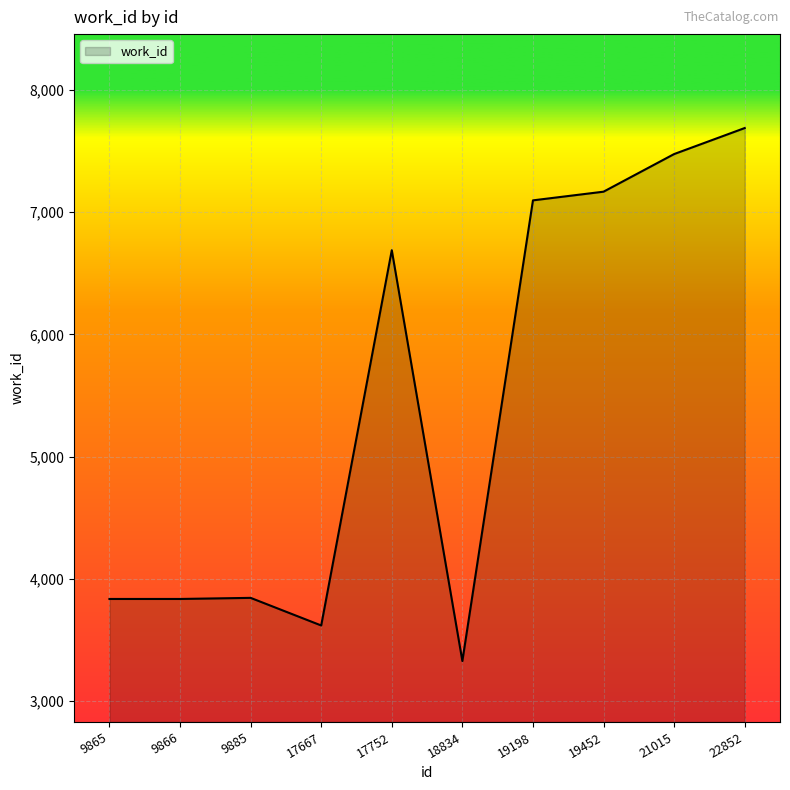

What is the approximate value at 22852, to the nearest 10?

7690